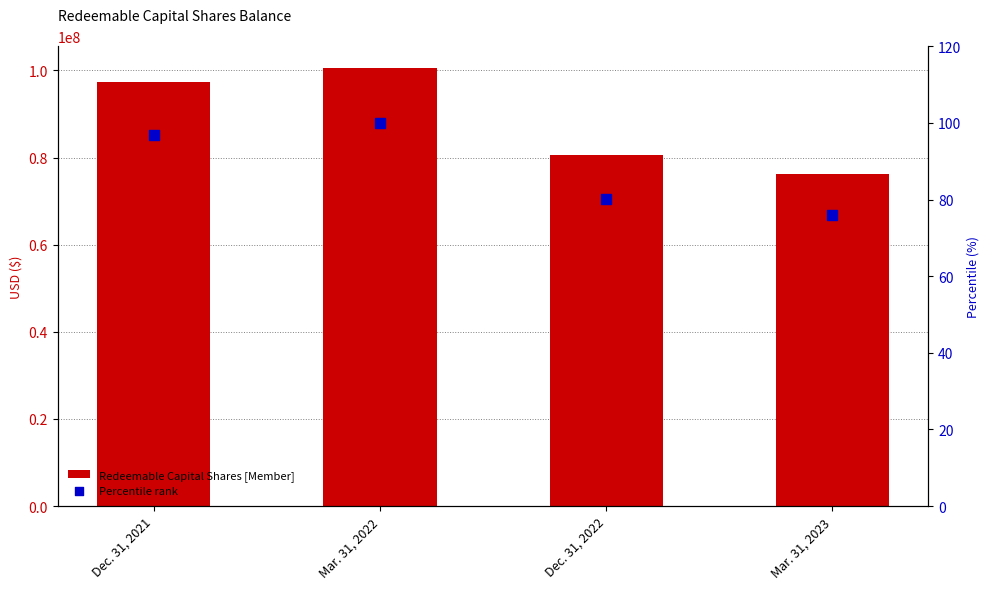

What are all the series names shown in the legend?

Redeemable Capital Shares [Member], Percentile rank